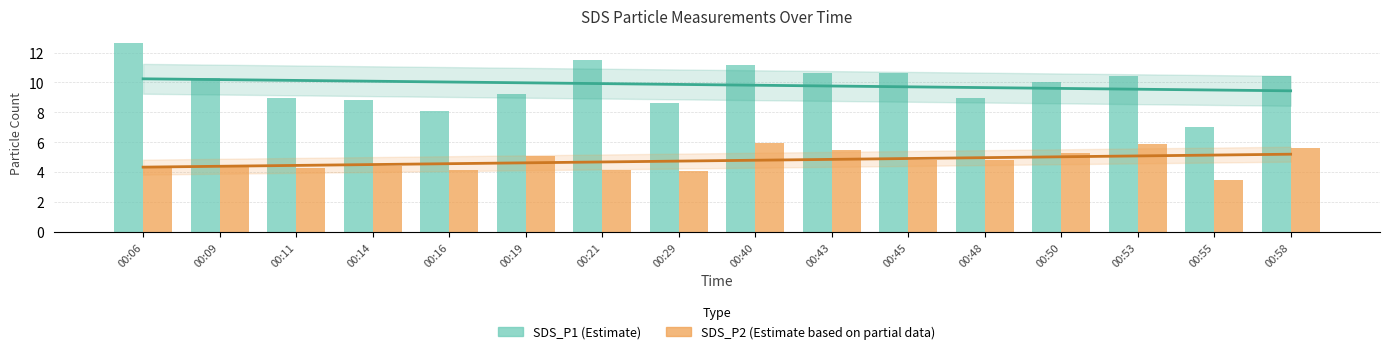

Reading left to right, extract all data points from this chart.

SDS_P1: 12.7	10.3	9.0	8.8	8.1	9.2	11.5	8.6	11.2	10.6	10.6	8.9	10.0	10.4	7.0	10.4
SDS_P2: 4.4	4.5	4.3	4.4	4.1	5.1	4.1	4.1	5.9	5.5	4.8	4.8	5.3	5.9	3.4	5.6